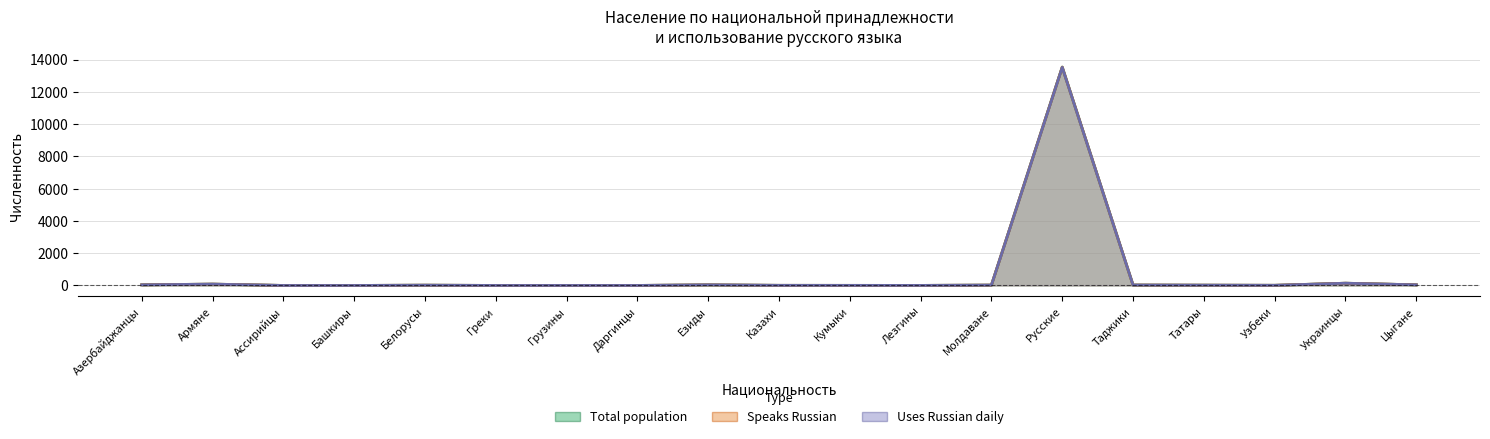

Where does the Uses Russian Daily series first go above 18?

Азербайджанцы